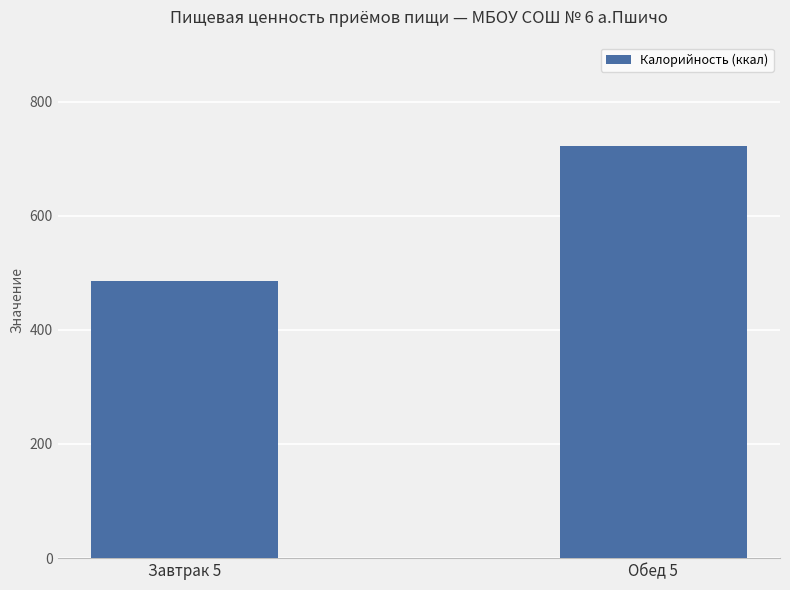

The chart shows a value of 165.5 at Обед 5. True or false?

False